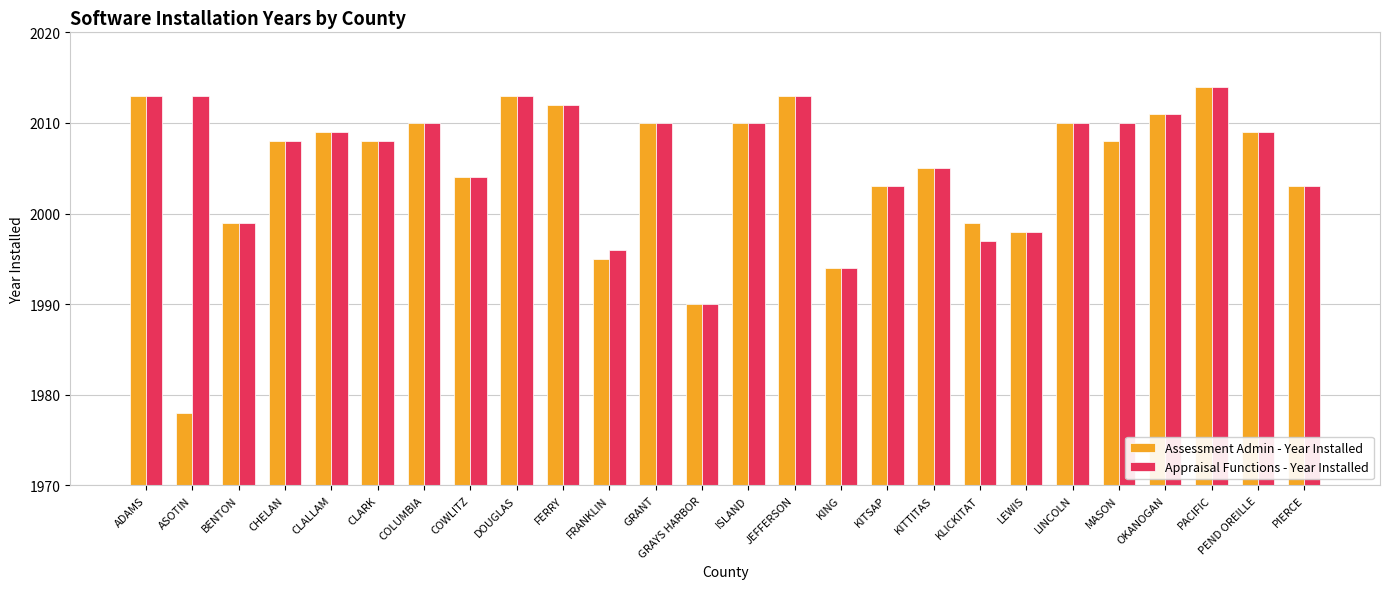

Read the Appraisal Functions - Year Installed value at LINCOLN.

2010